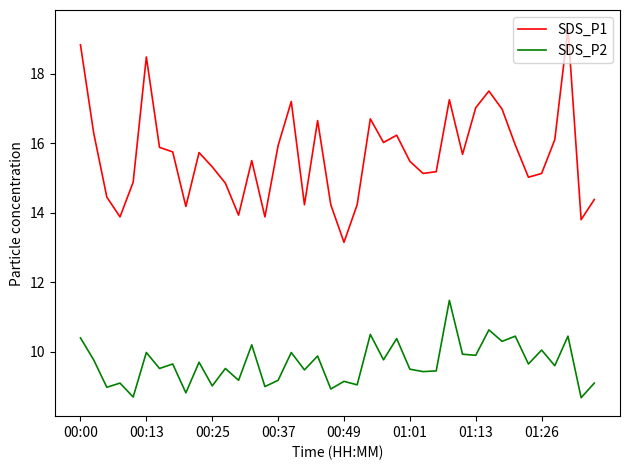

True or false: SDS_P2 and SDS_P1 intersect in this chart.

False